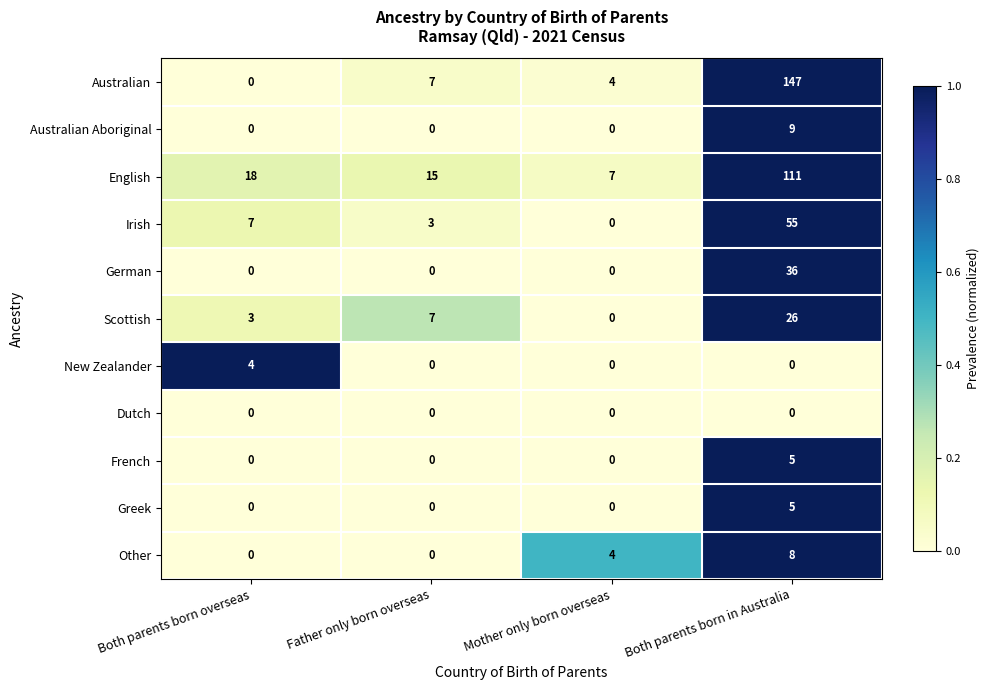

The value of German at Both parents born overseas is 11. True or false?

False